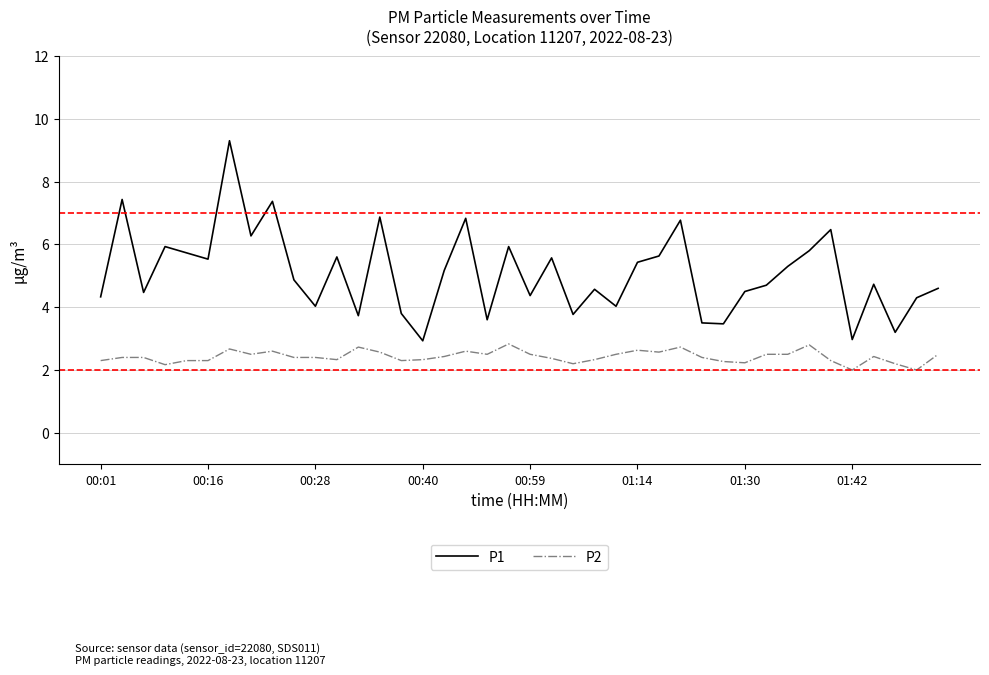

Which series has the largest total across all categories?

P1